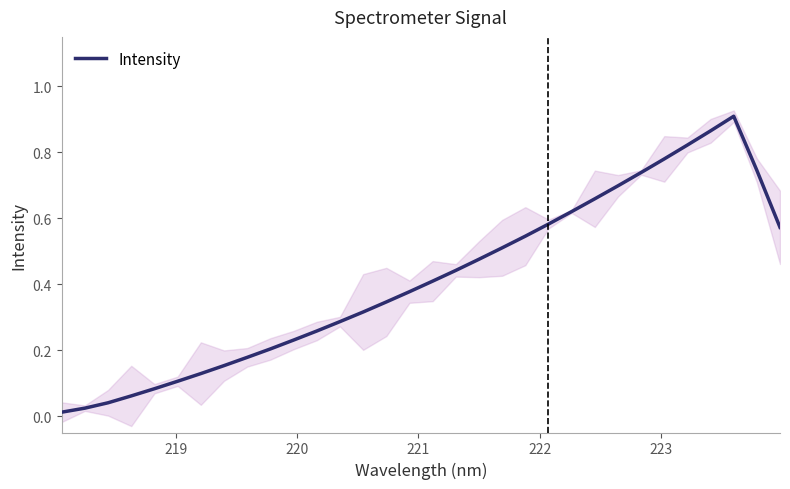

What is the average value?

0.4